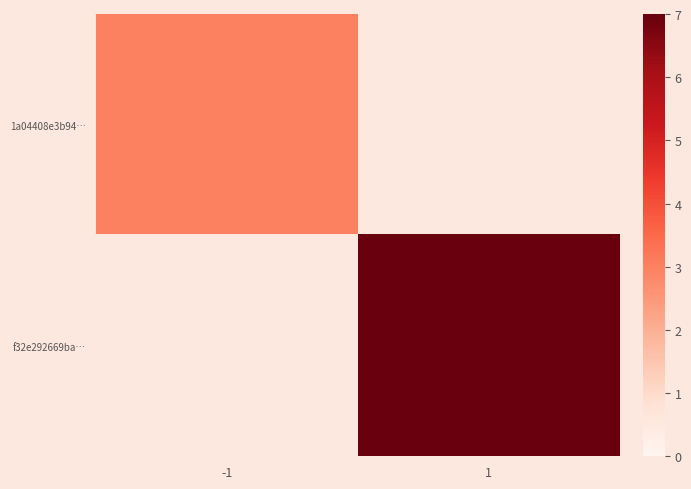

List the labels in order of 1a04408e3b94… value, largest first.

-1, 1